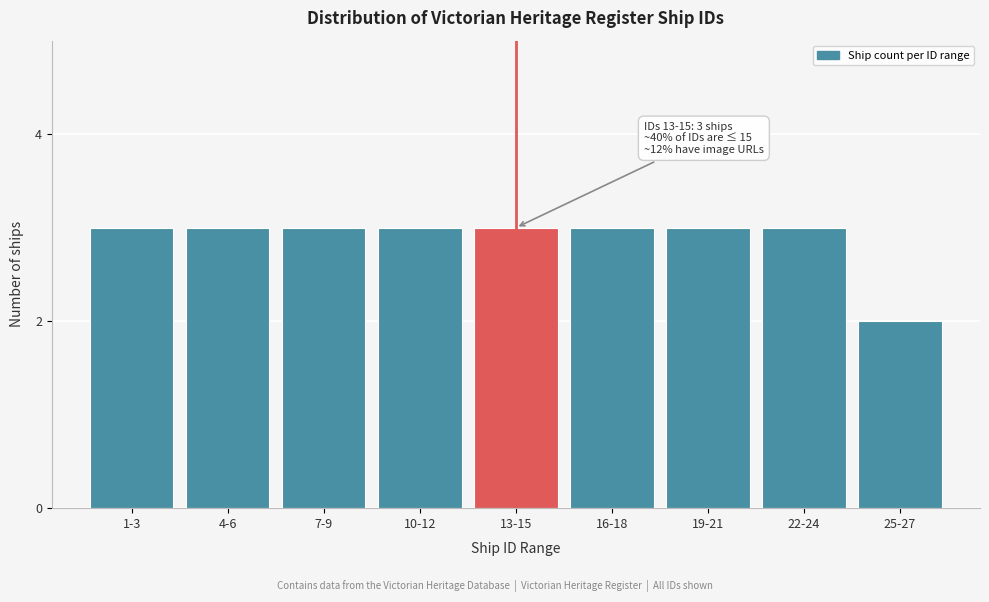

Reading left to right, extract all data points from this chart.

1-3=3	4-6=3	7-9=3	10-12=3	13-15=3	16-18=3	19-21=3	22-24=3	25-27=2